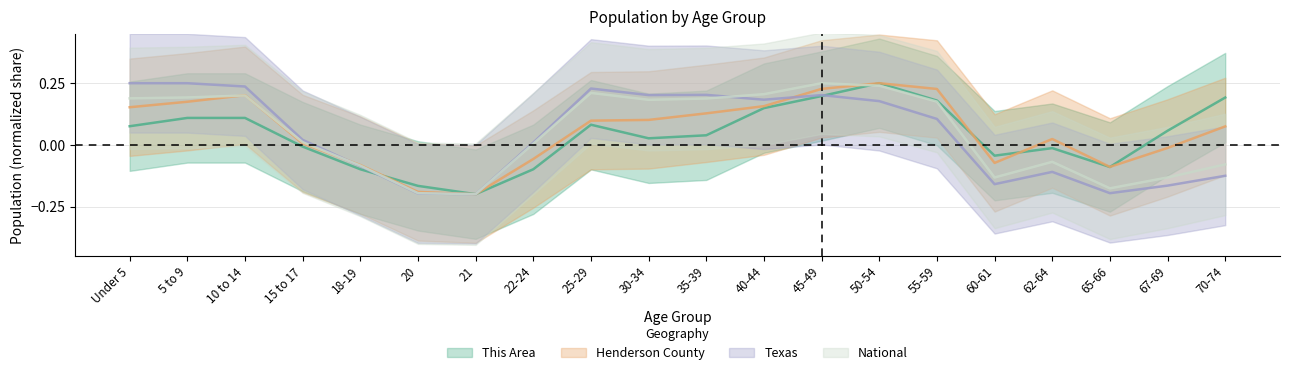

How many interior local valleys does the Henderson County series have?

3